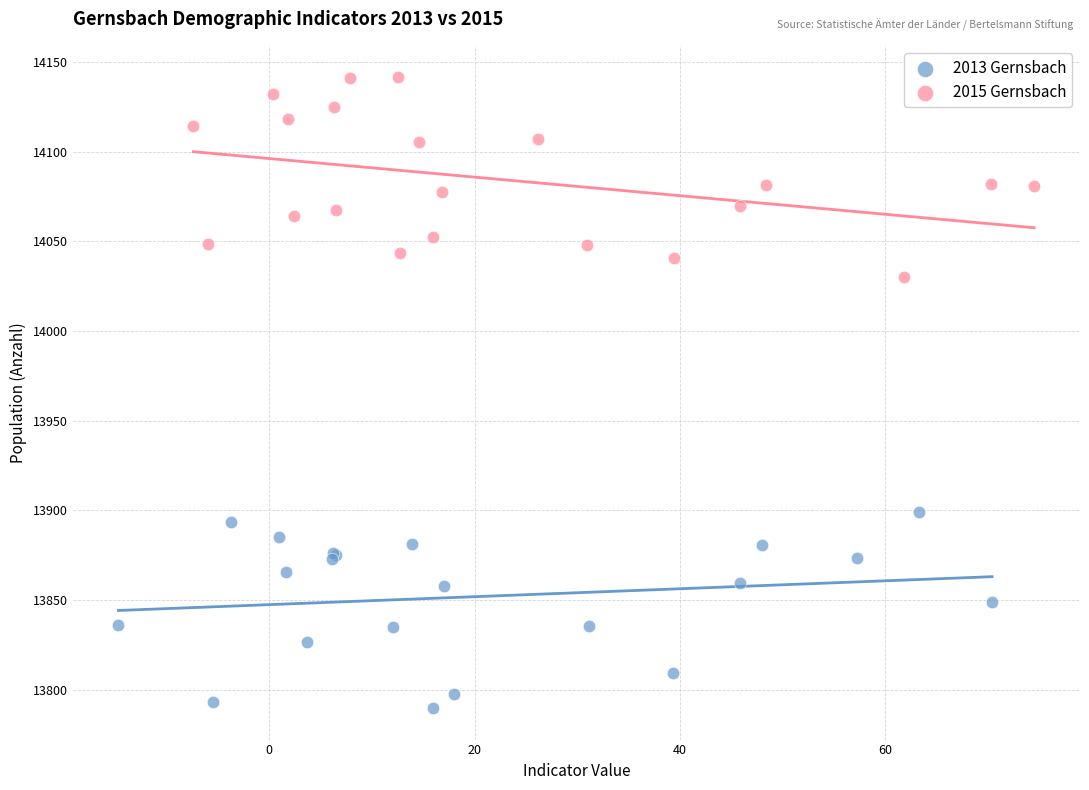

Which series contains the lowest Y value?

2013 Gernsbach